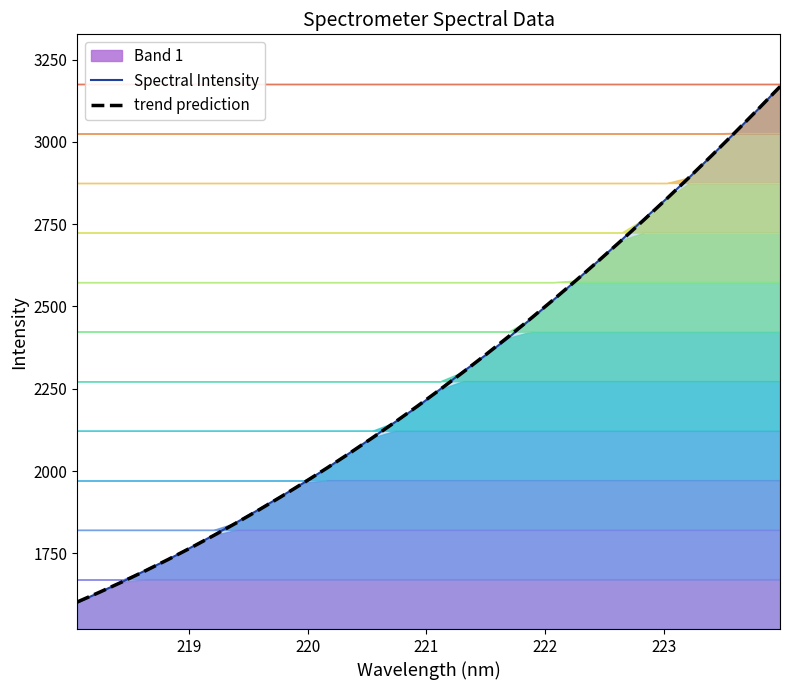

How many values in the Spectral Intensity series exceed 2248?

16